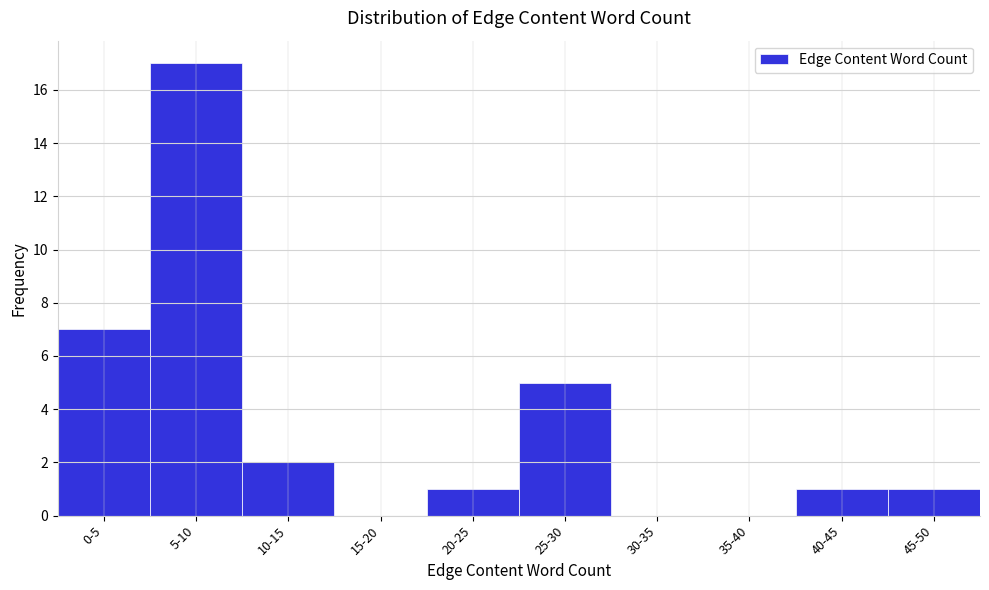

Reading left to right, what are all the values shown in this chart?

0-5=7	5-10=17	10-15=2	15-20=0	20-25=1	25-30=5	30-35=0	35-40=0	40-45=1	45-50=1